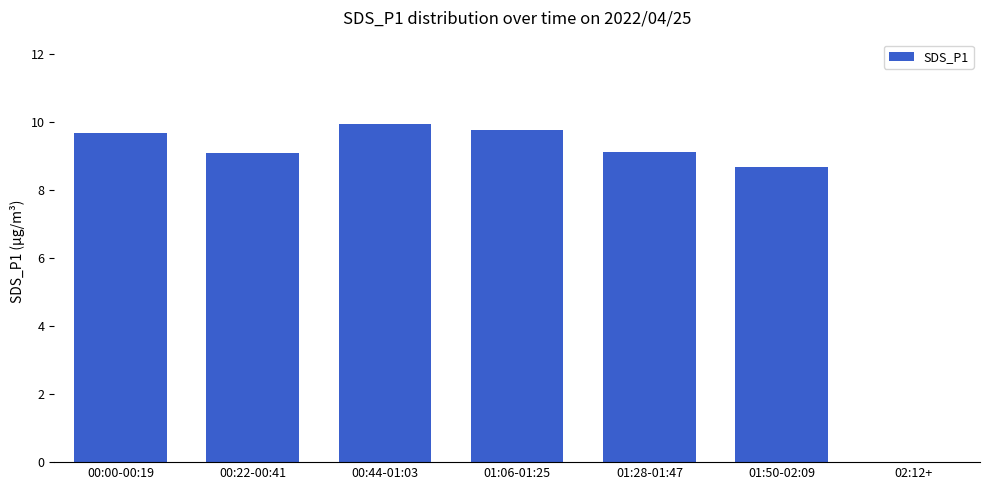

What is the sum of the values at 00:44-01:03 and 00:00-00:19?

19.6